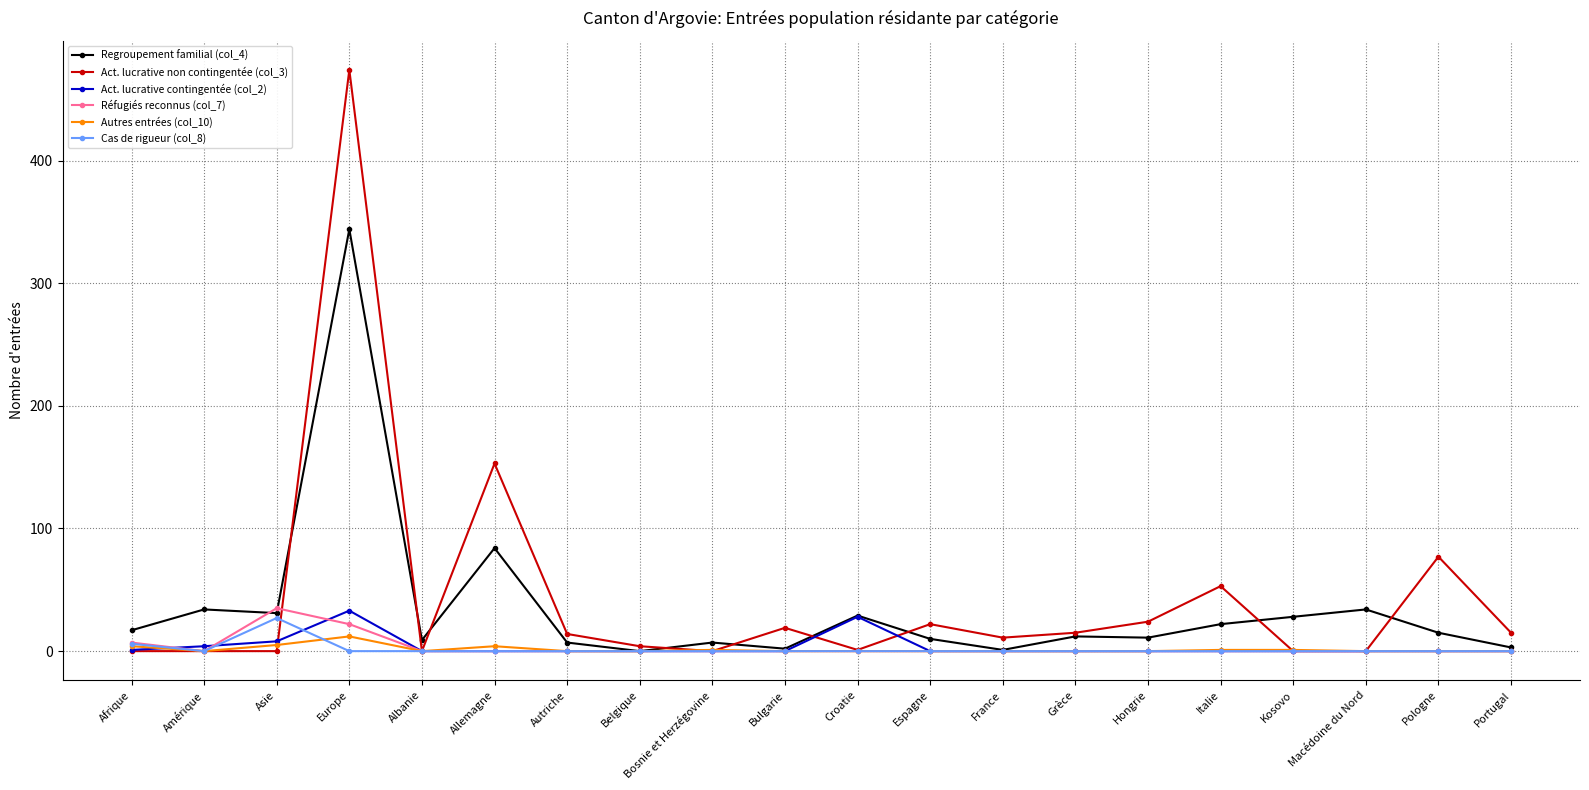

The Regroupement familial (col_4) series shows 78 at Europe. True or false?

False